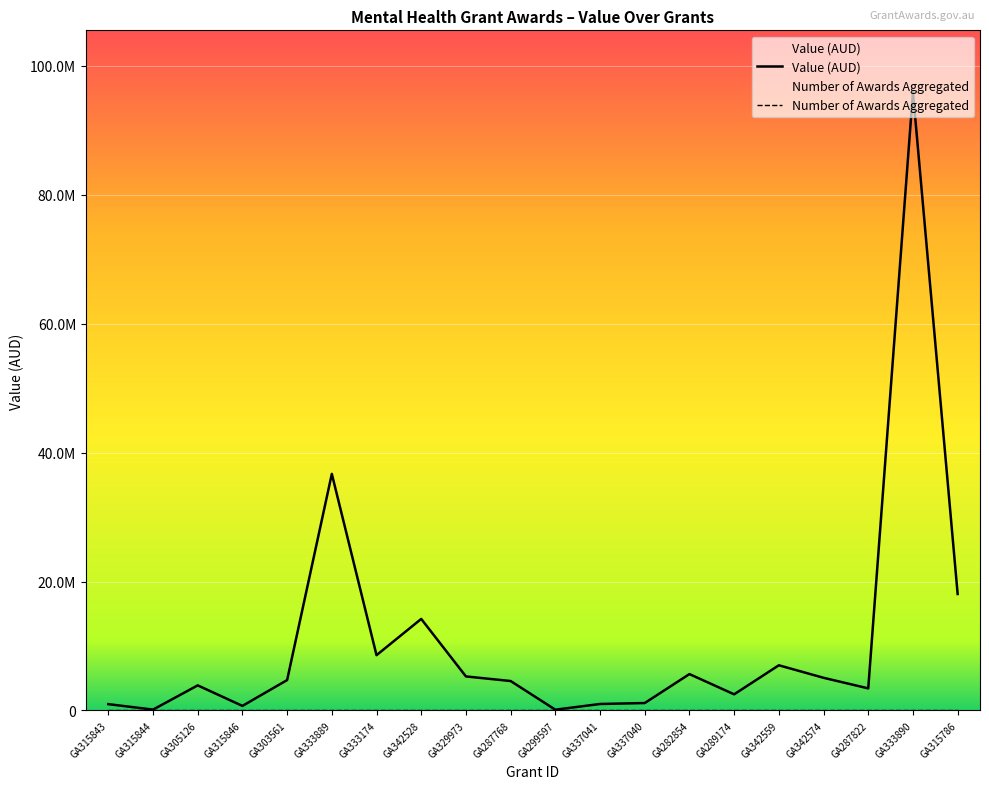

How many data points are above 4715700?

9